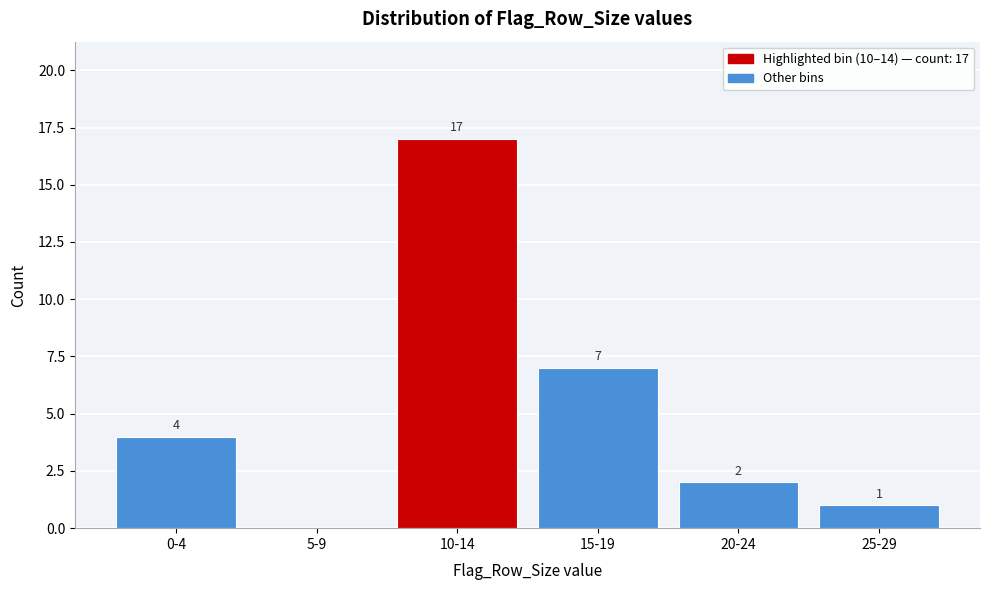

Reading left to right, list all the values displayed in this chart.

0-4=4	5-9=0	10-14=17	15-19=7	20-24=2	25-29=1